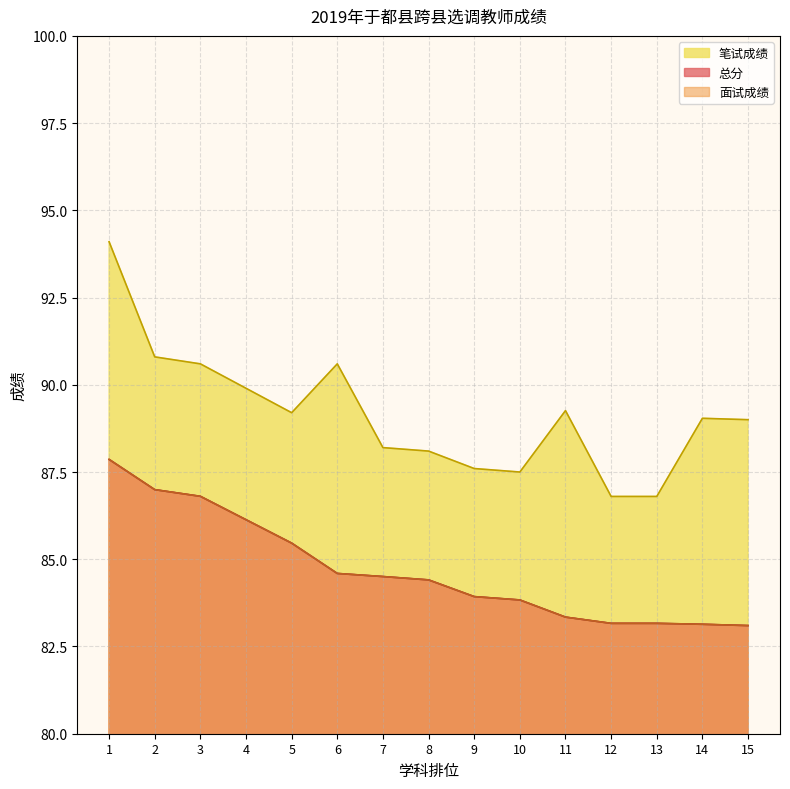

How many lines are shown in the chart?

3